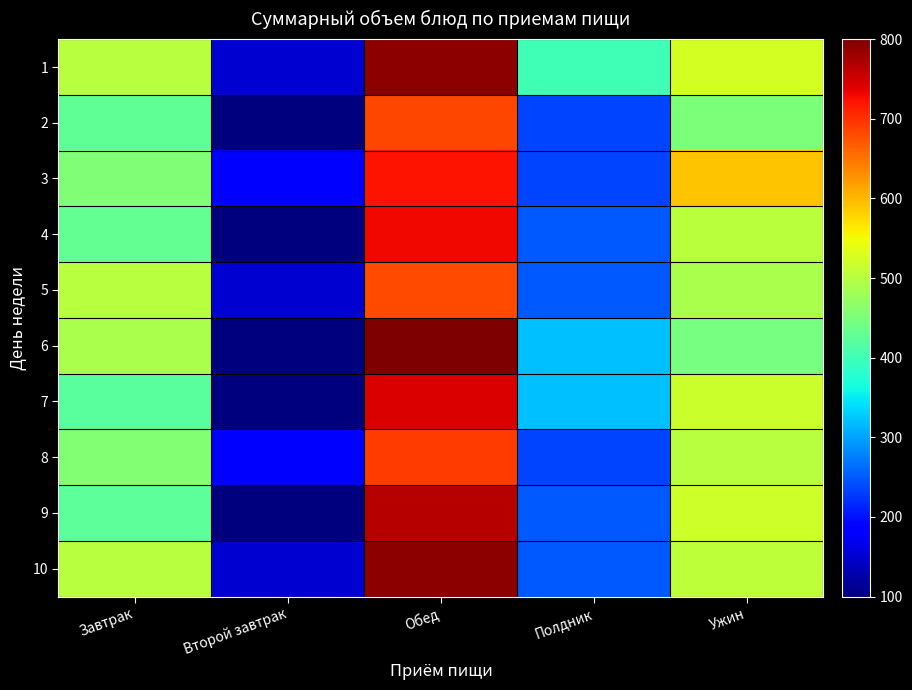

Which series has the largest total across all categories?

1